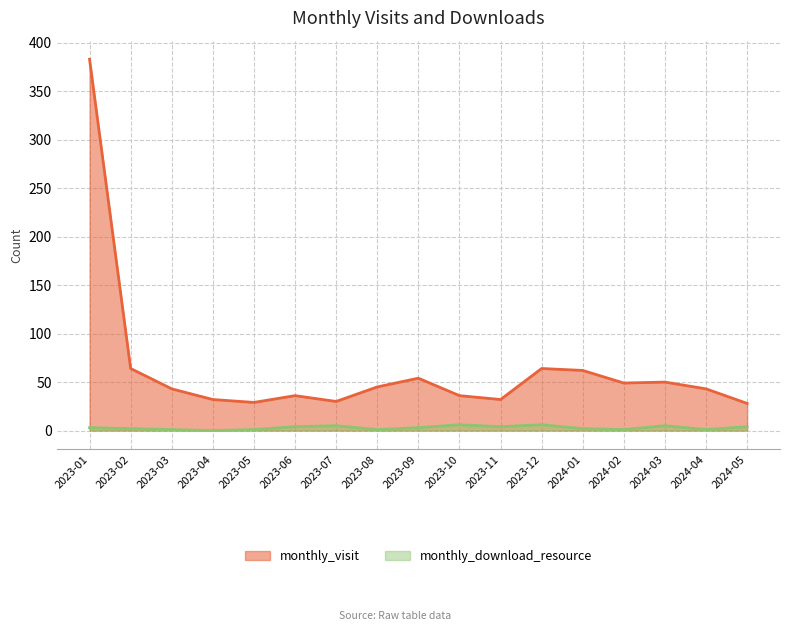

True or false: monthly_download_resource and monthly_visit intersect in this chart.

False